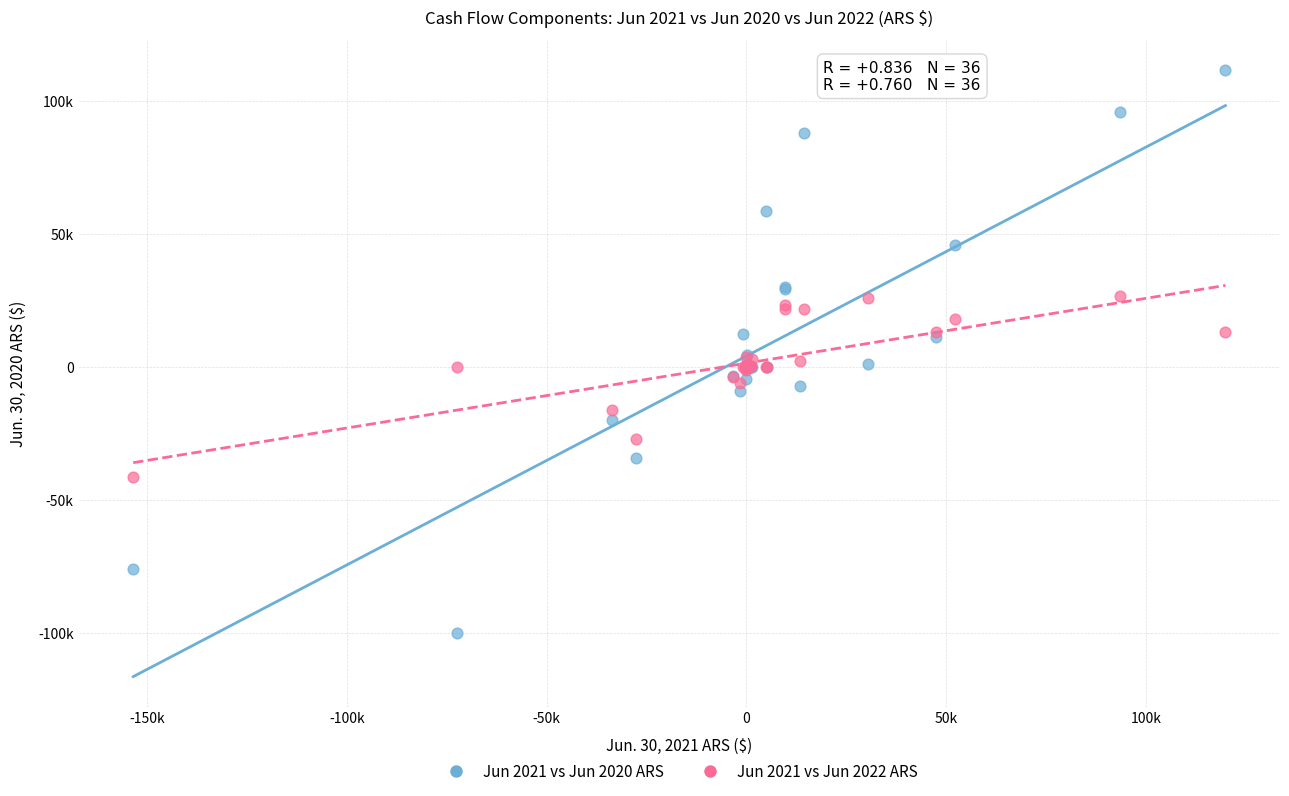

Which series reaches the minimum Y coordinate?

Jun 2021 vs Jun 2020 ARS